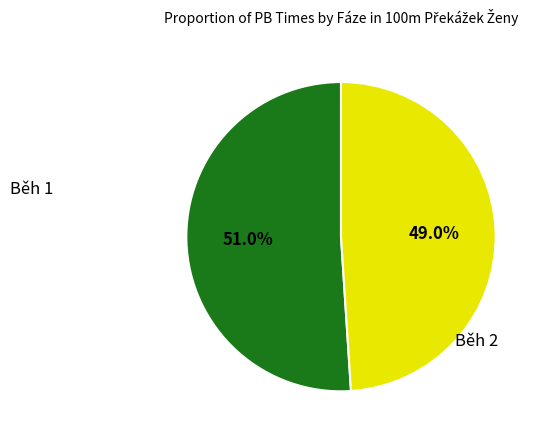

Is there any slice that represents more than half of the pie?

Yes